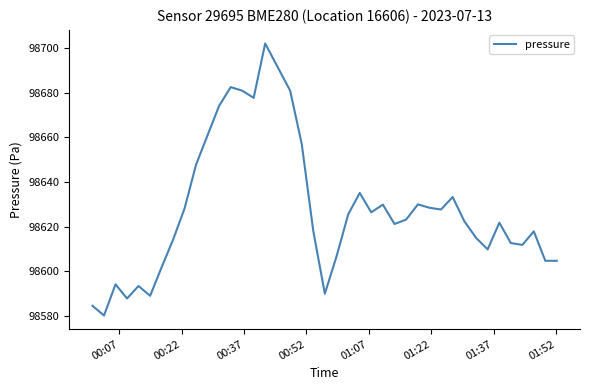

What is the difference between the maximum and minimum values?

121.8